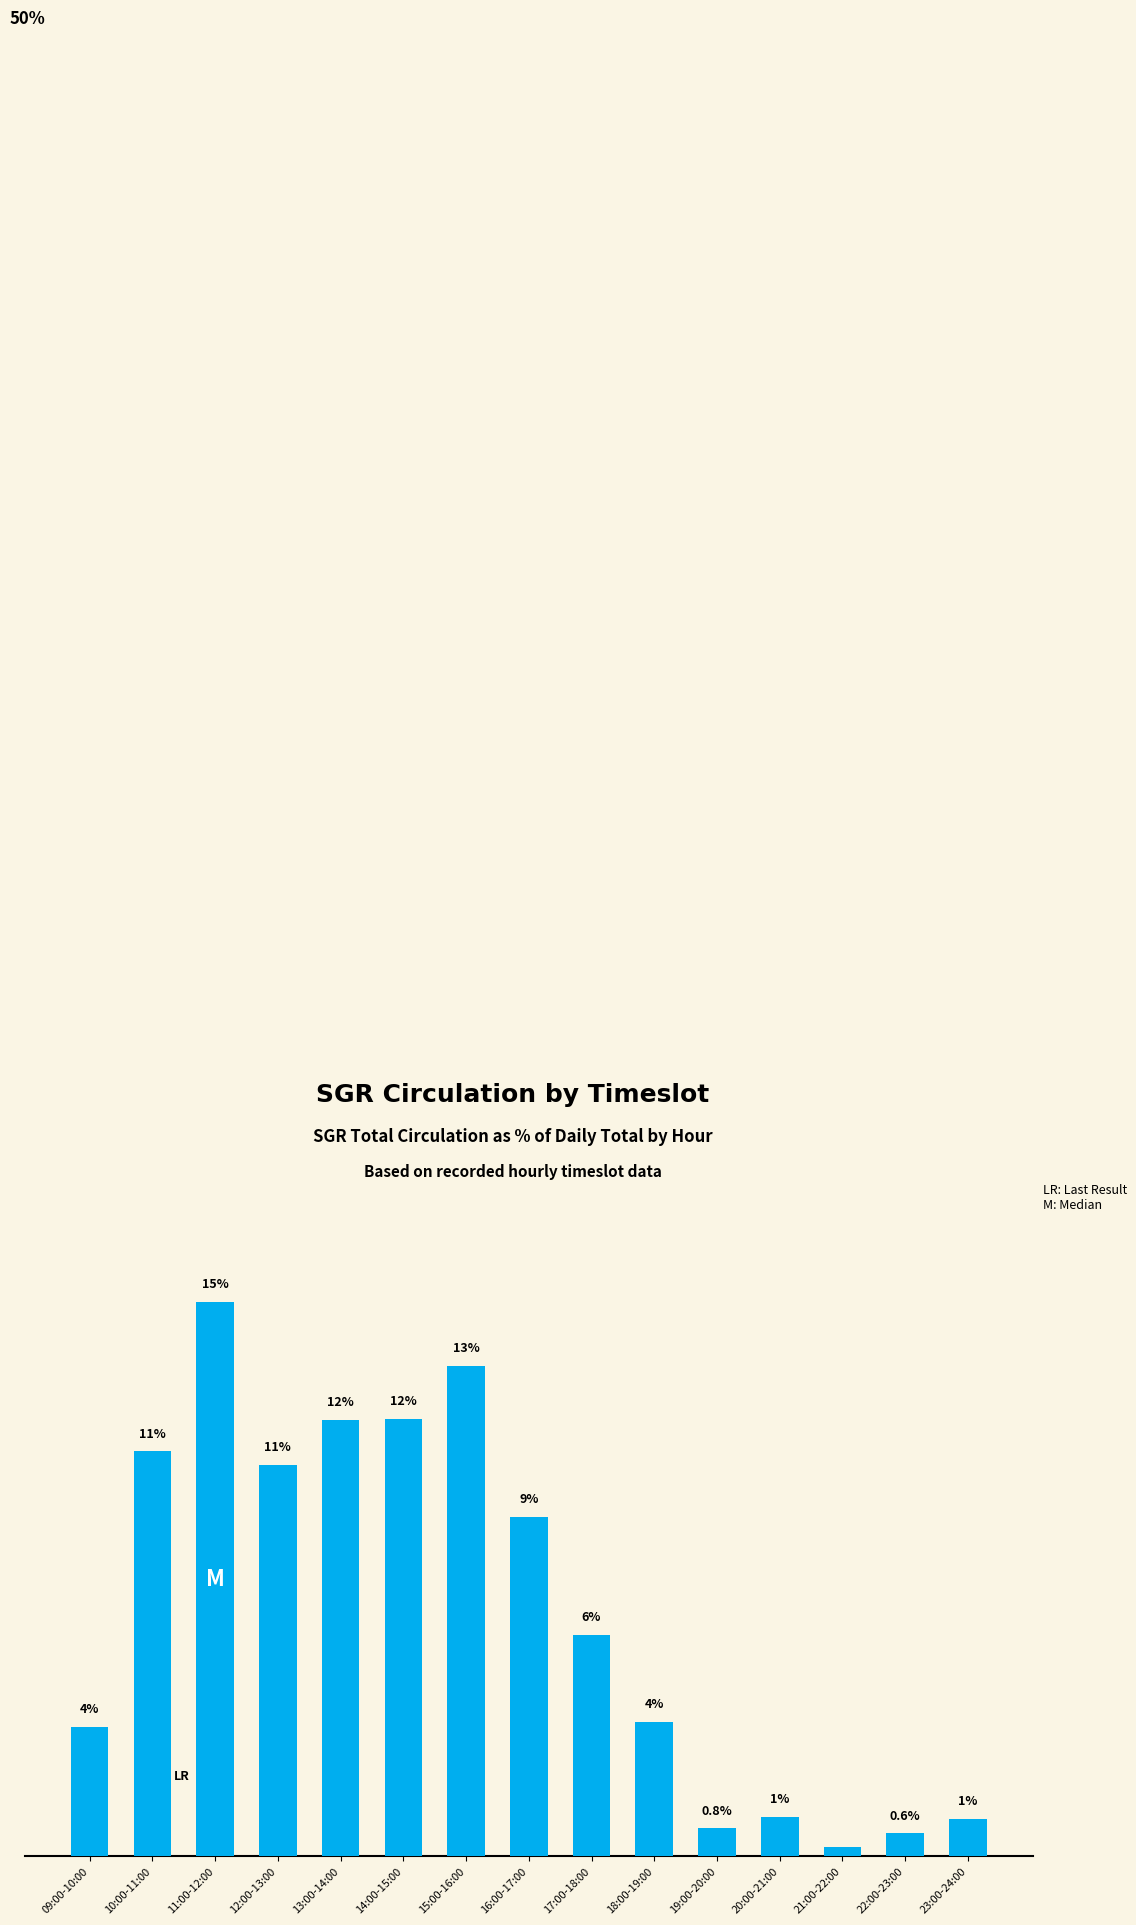

Are the bars horizontal?

No